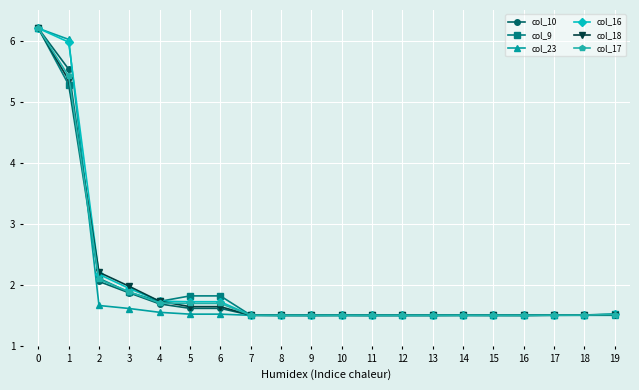

What is the total value across all series at 5?

10.0